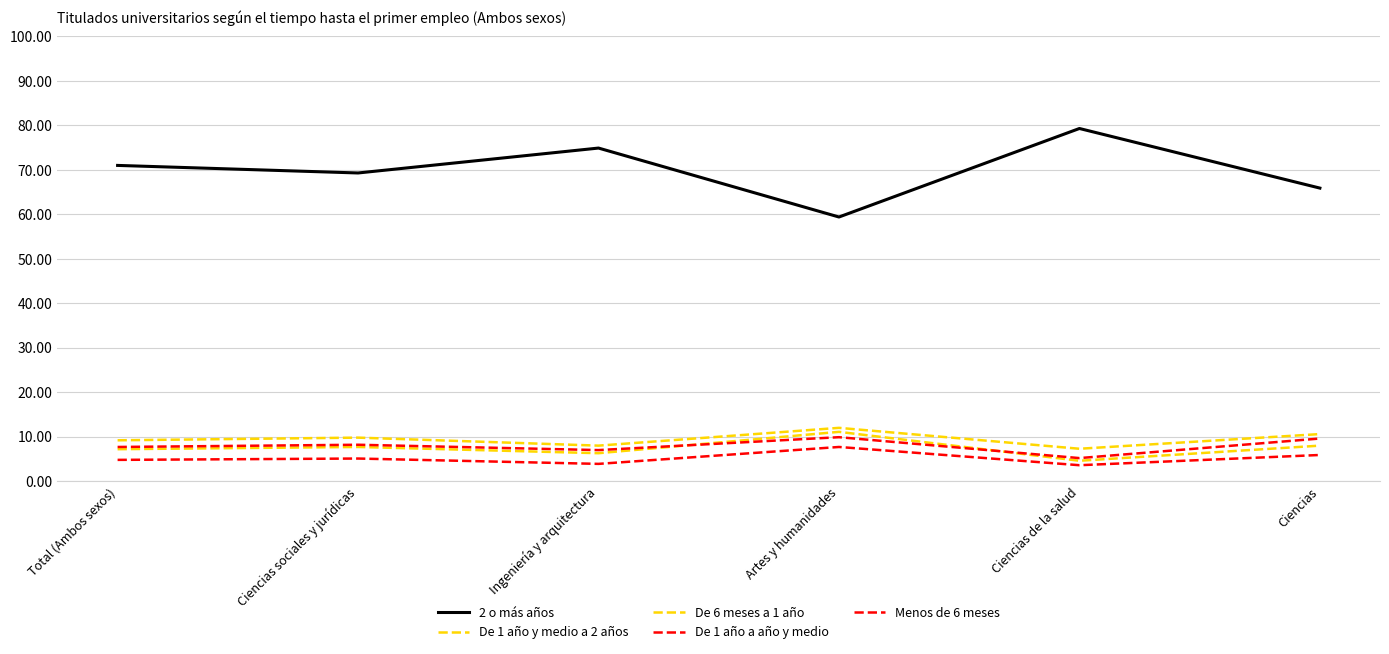

Does the chart display data point markers on the line(s)?

No